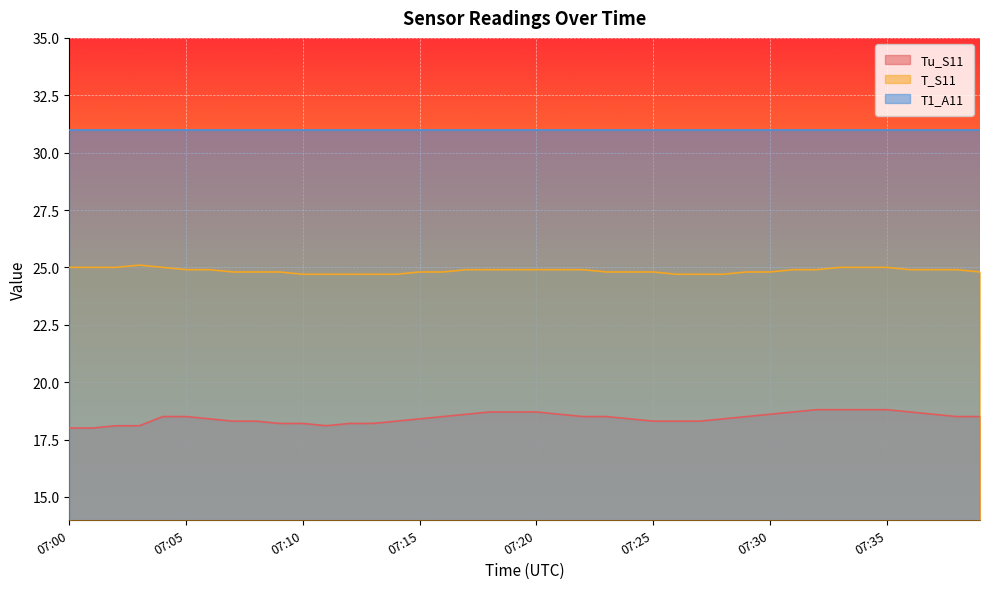

Which has a higher value, 07:23 or 07:16?

07:23